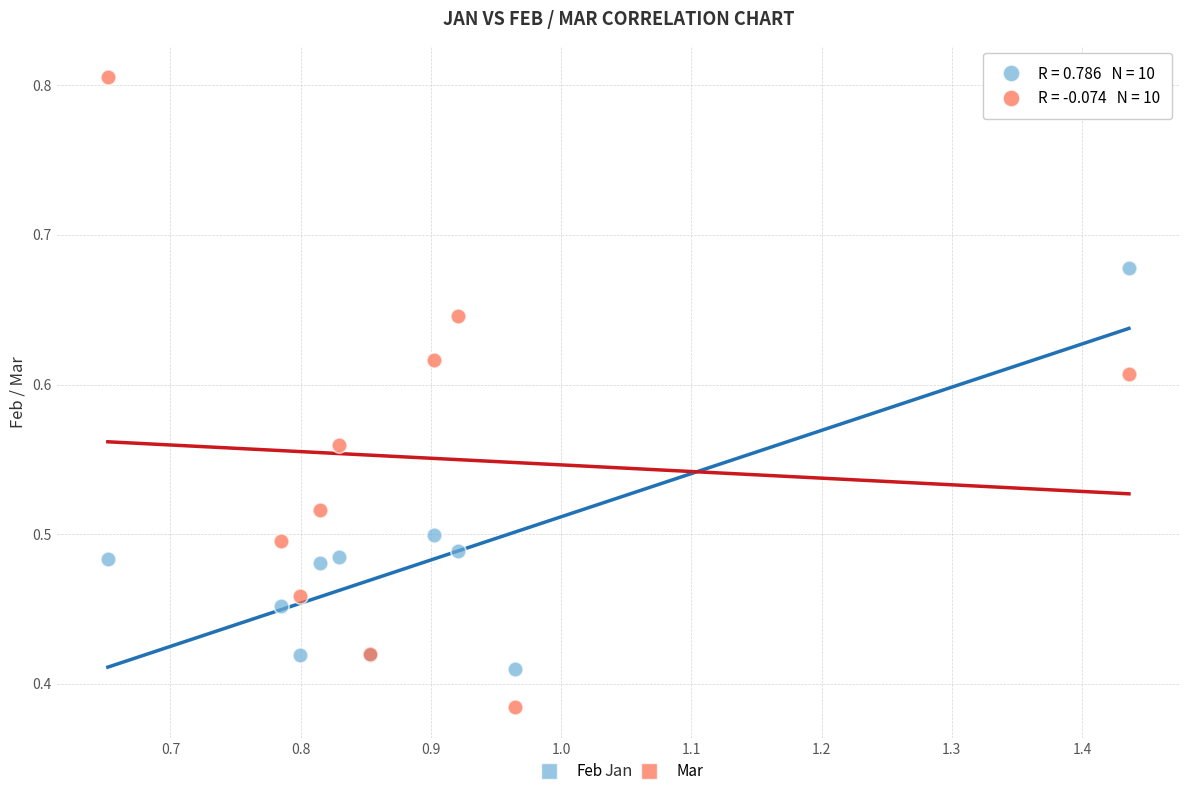

Which series reaches the minimum Y coordinate?

Mar